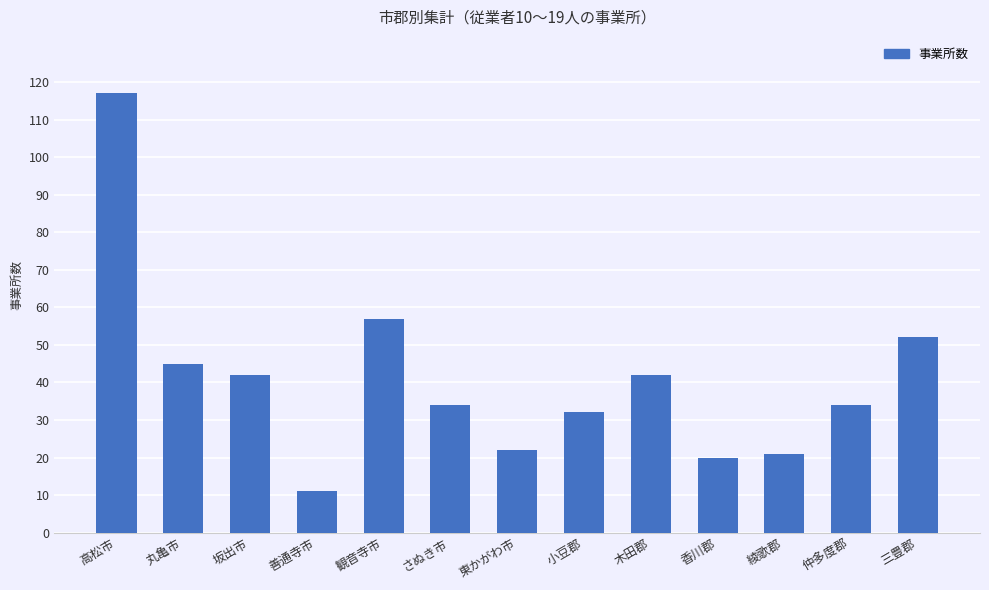

What is the minimum value shown in the chart?

11